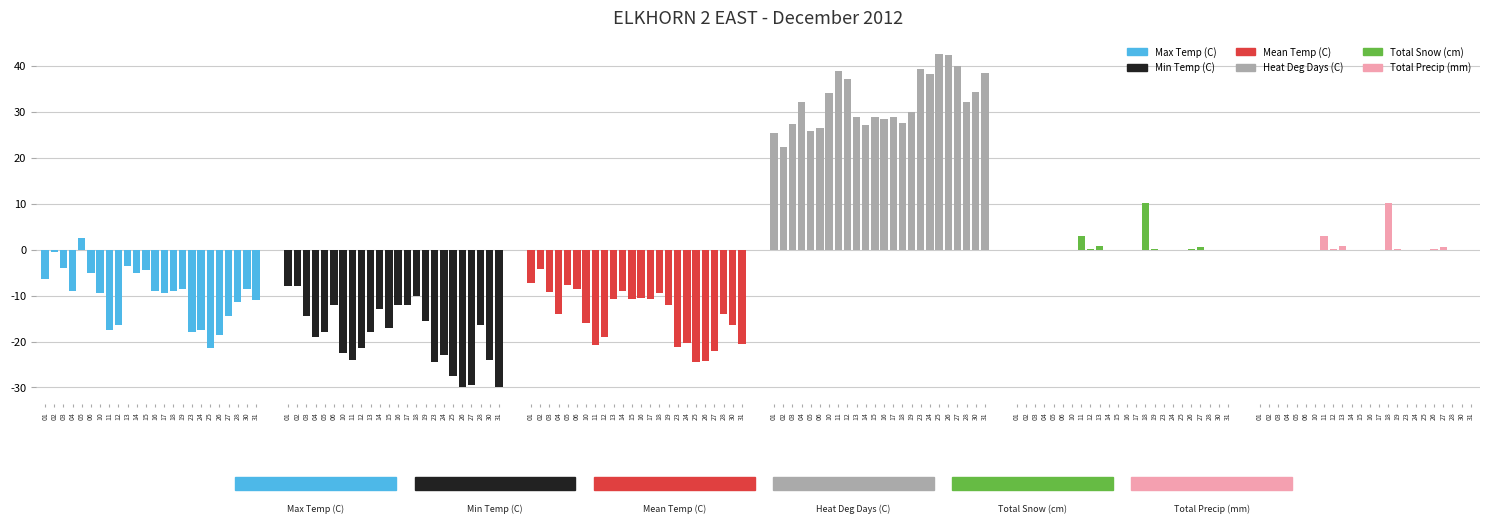

How many groups of bars are there?

24